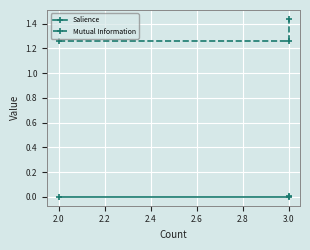

What are all the series names shown in the legend?

Salience, Mutual Information